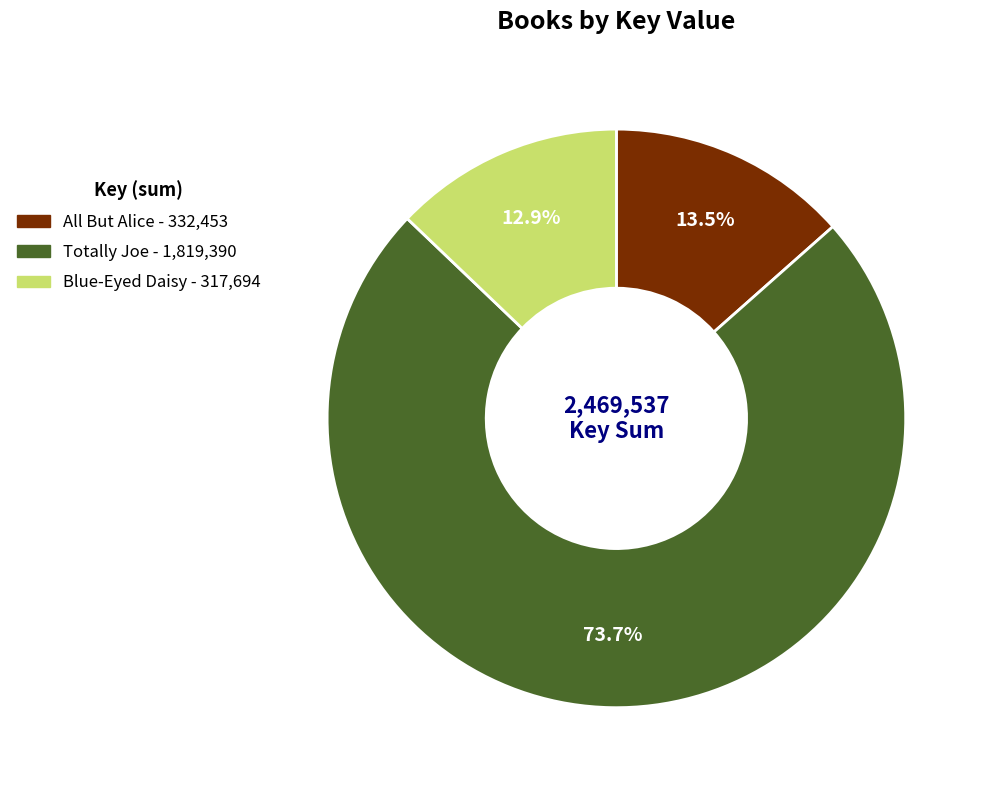

How much of the chart is everything except All But Alice?

86.5%